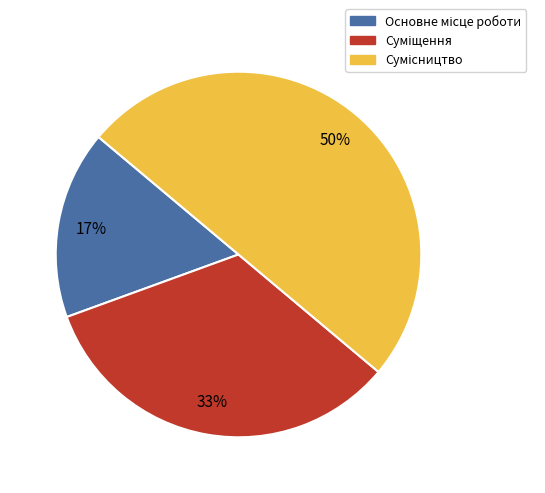

How many segments does this pie chart have?

3